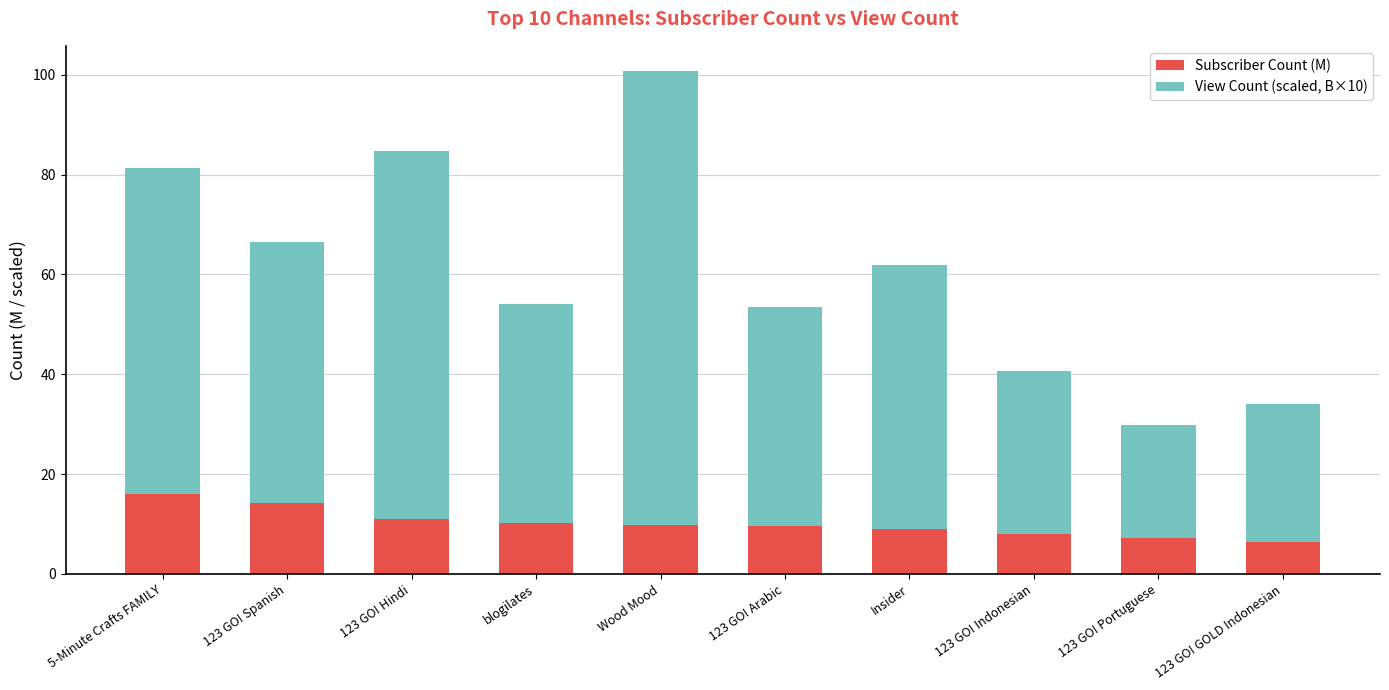

At which category is the sum across all series the highest?

Wood Mood